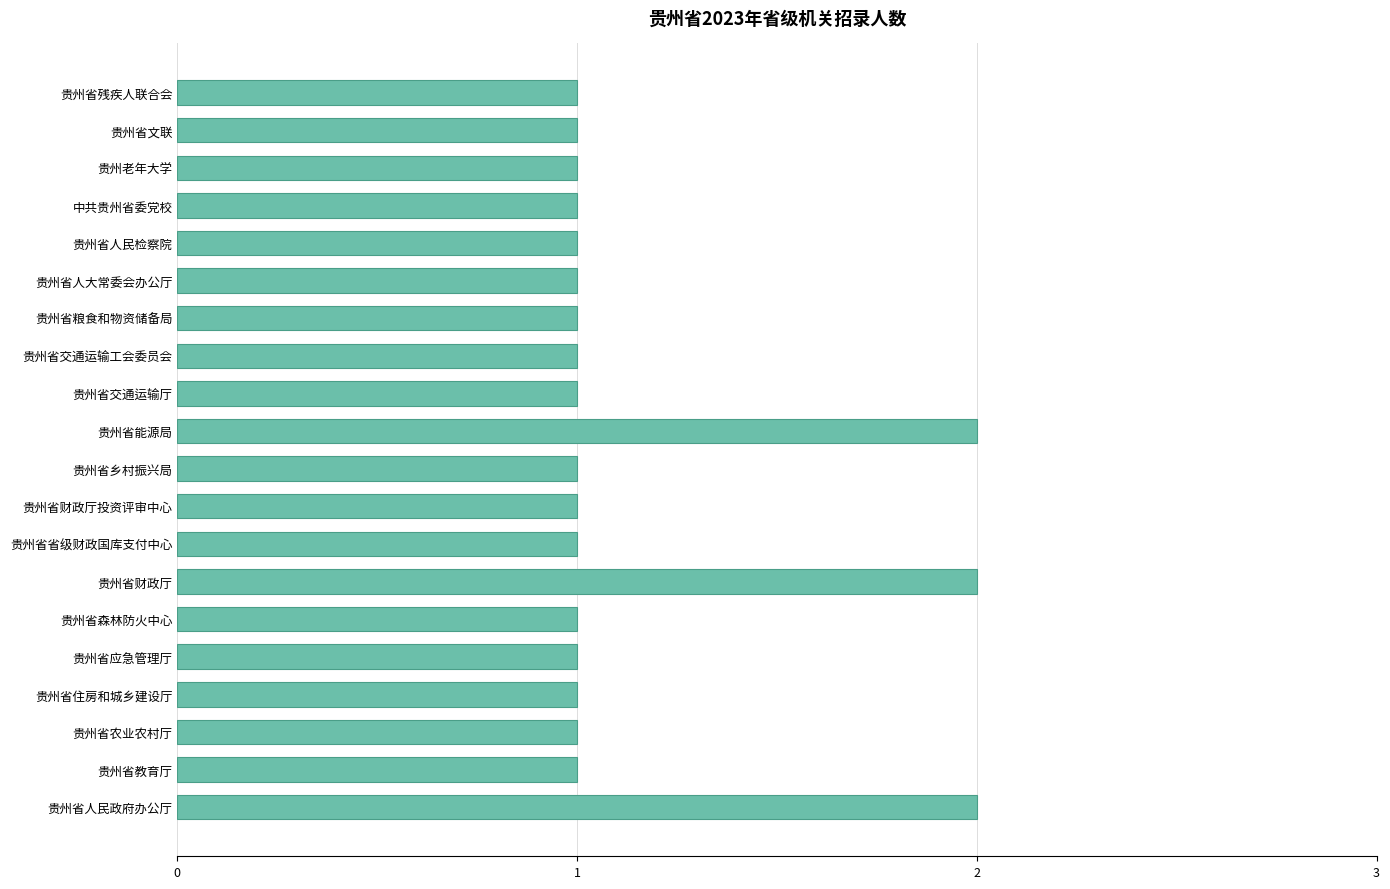

True or false: the data shows 2 at 贵州省教育厅.

False